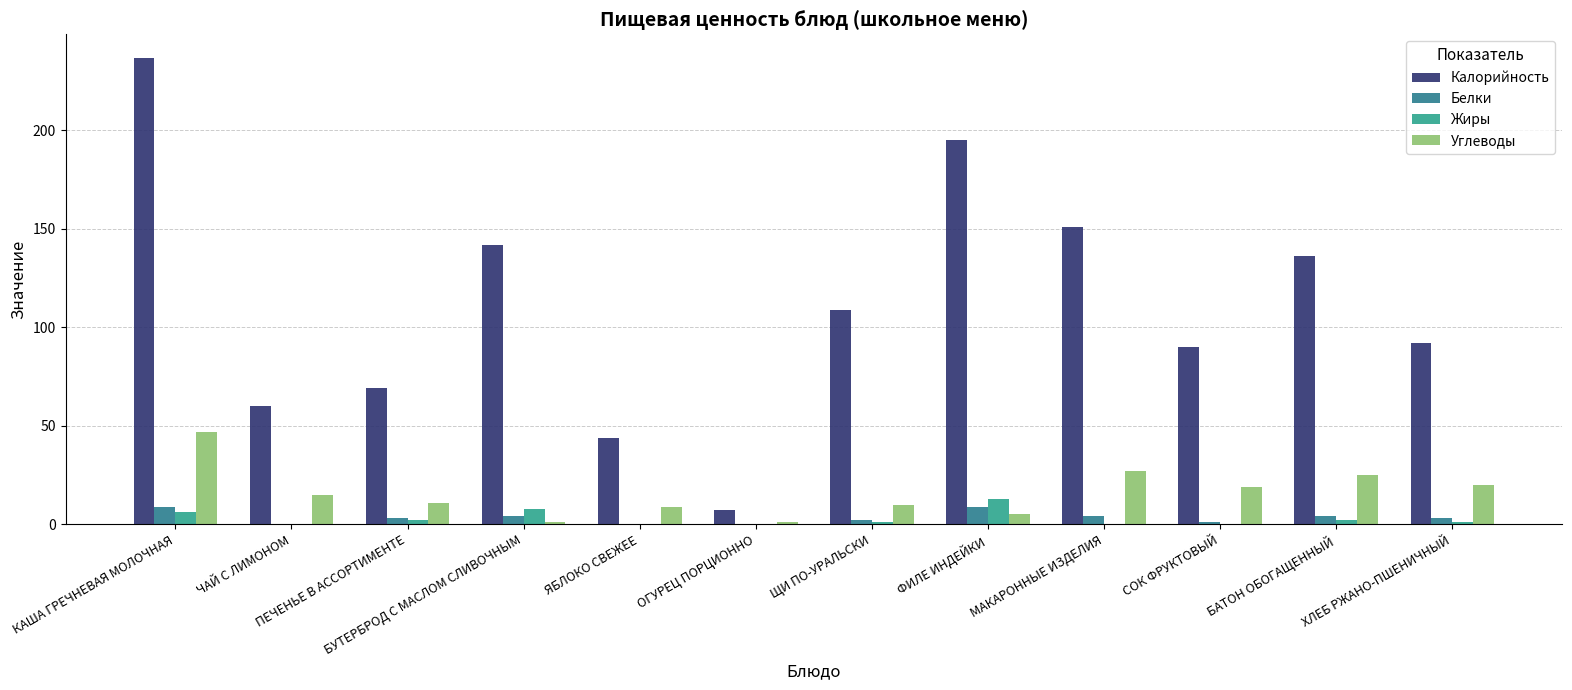

What is the total value across all series at КАША ГРЕЧНЕВАЯ МОЛОЧНАЯ?

299